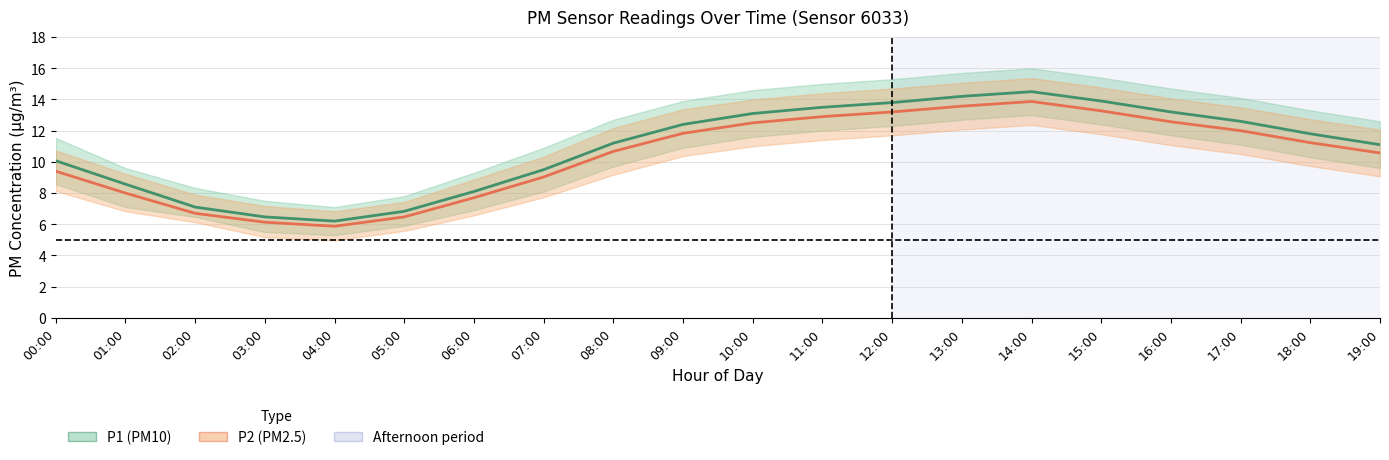

How many distinct data groups are displayed?

2